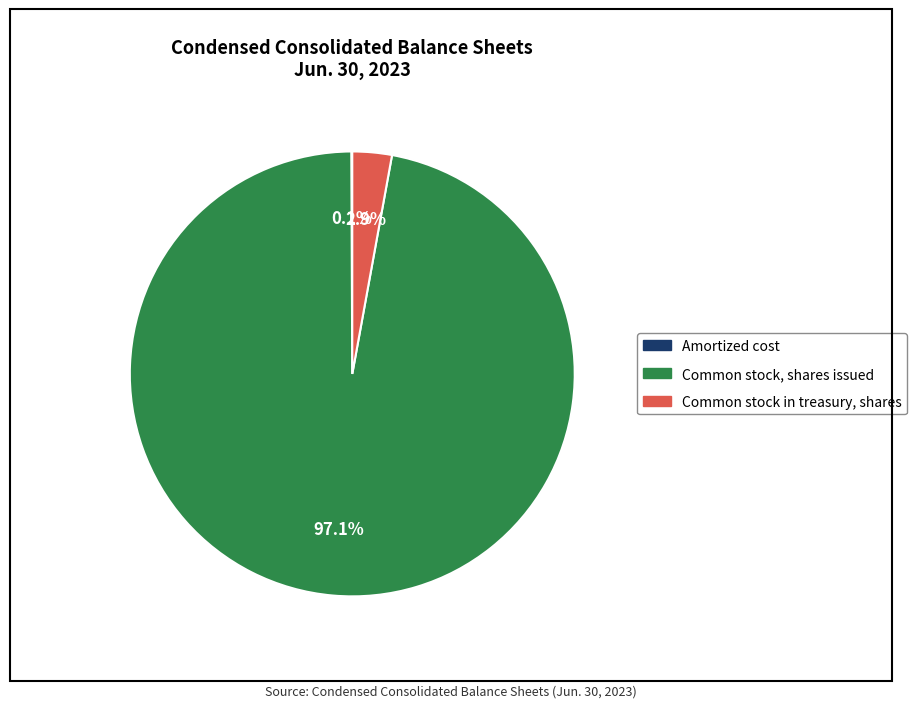

What is the largest slice in the pie chart?

Common stock, shares issued